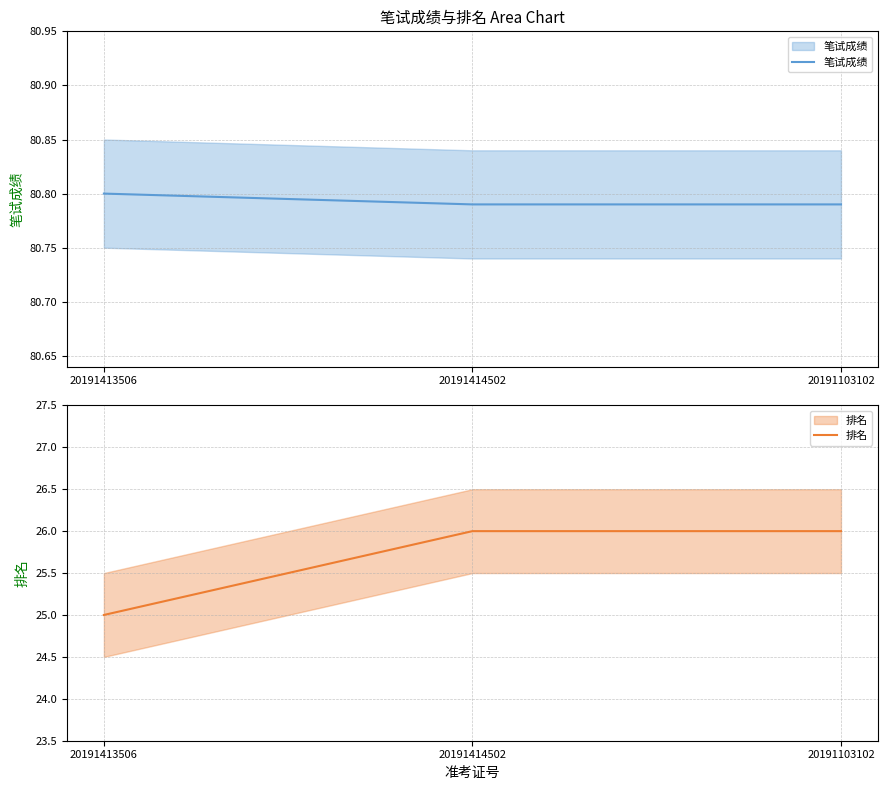

What is the greatest value displayed?

80.8